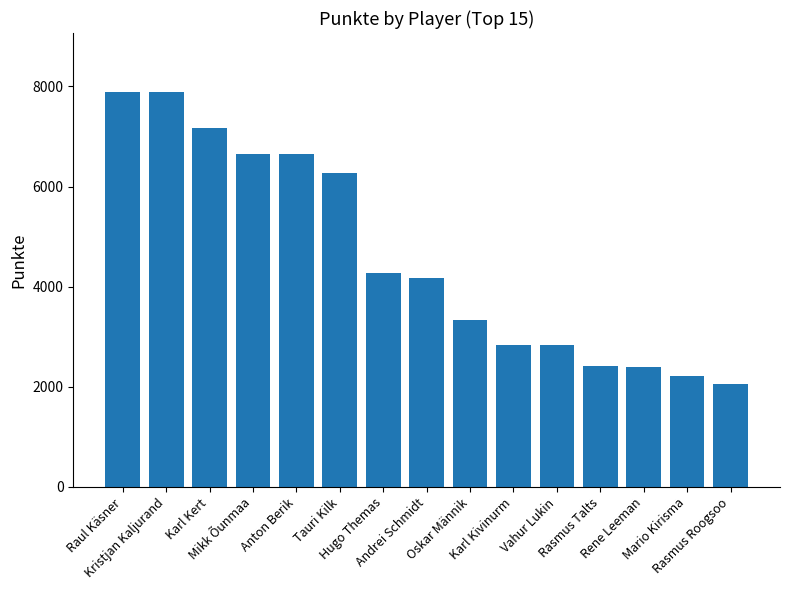

Are the bars horizontal?

No